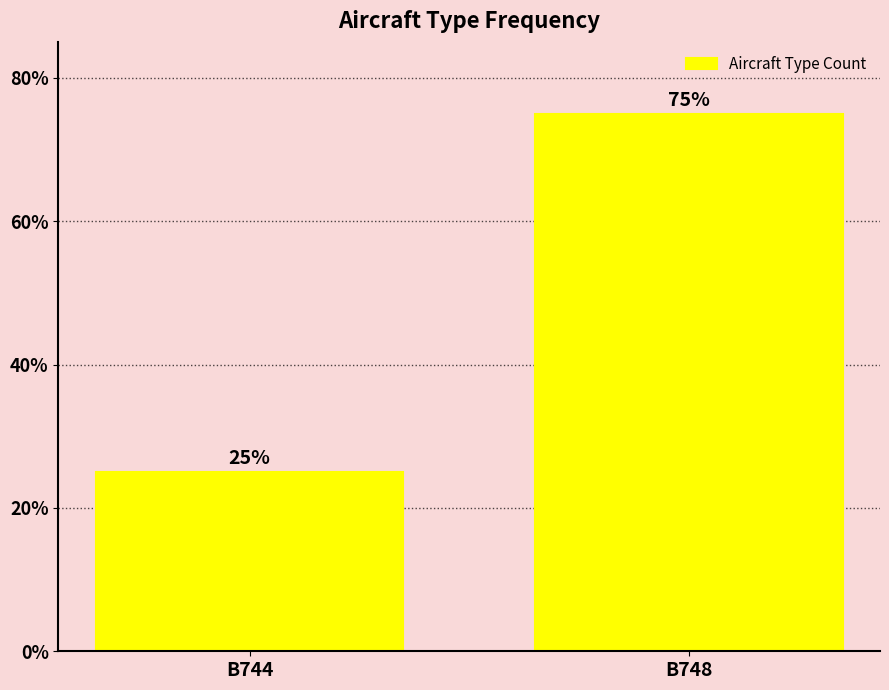

What is the greatest value displayed?

75